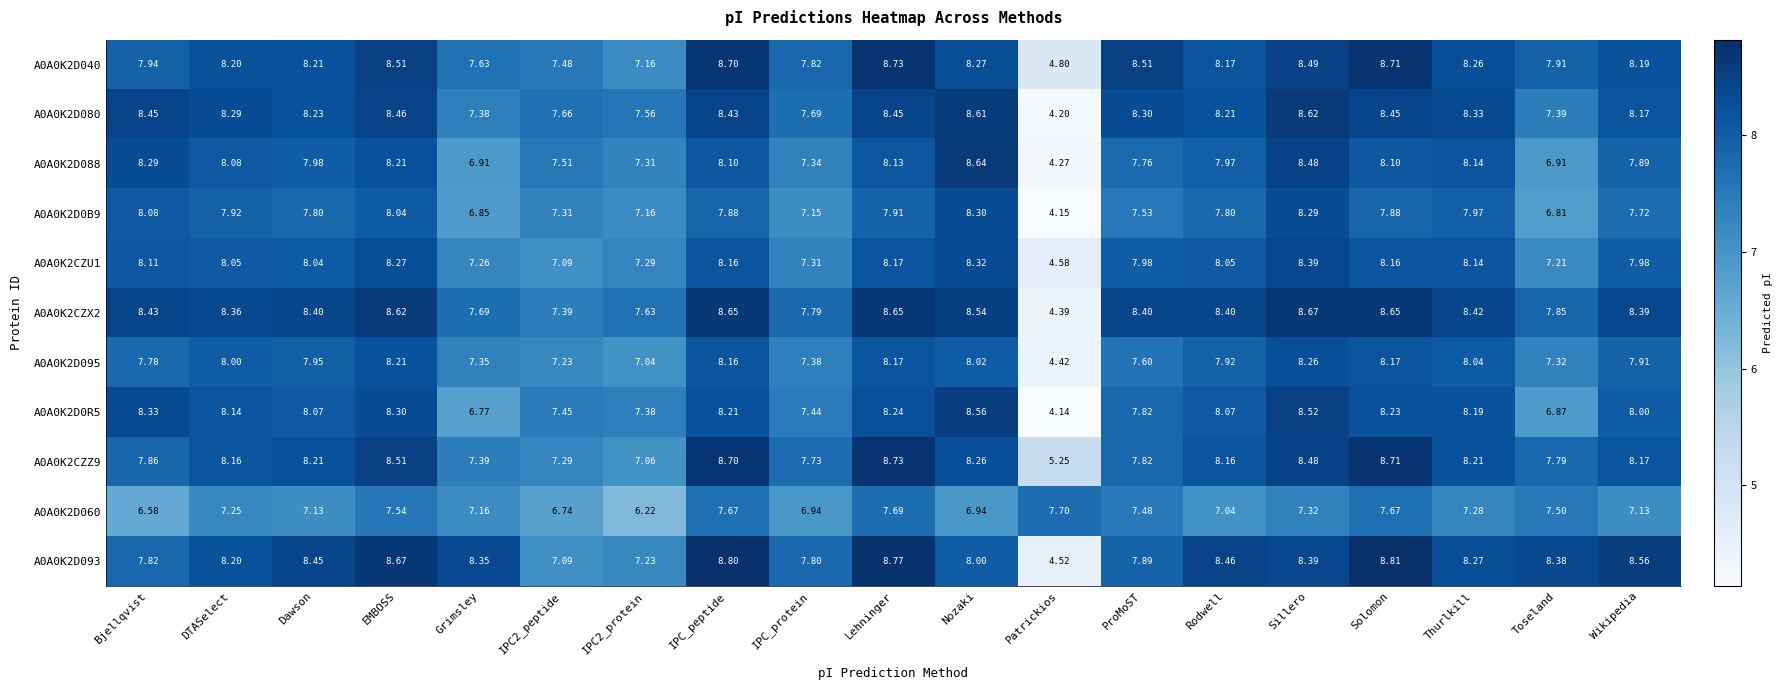

Where is A0A0K2D0B9 nearest to the value 6?

Toseland